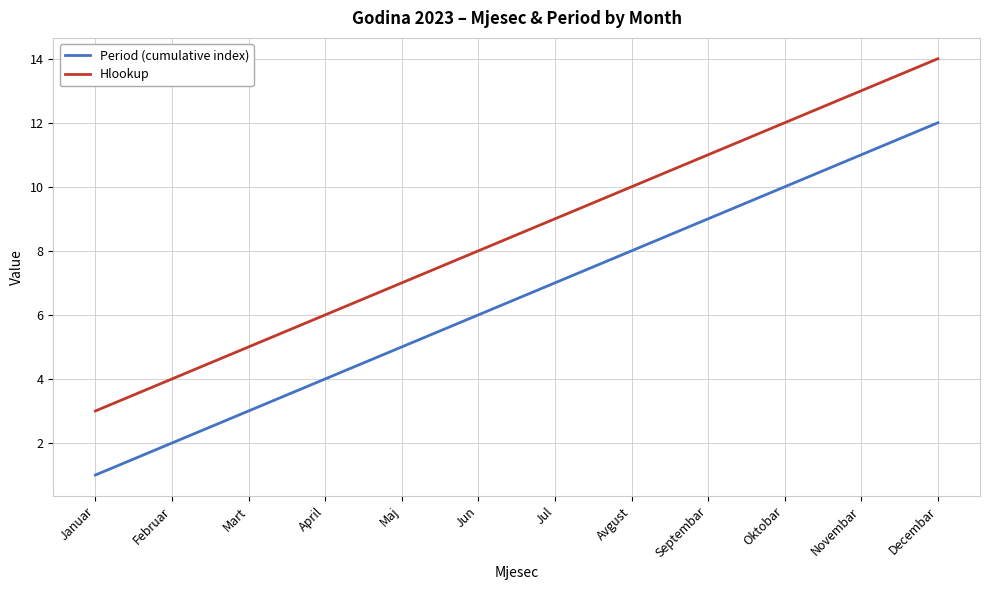

True or false: Hlookup and Period (cumulative index) intersect in this chart.

False